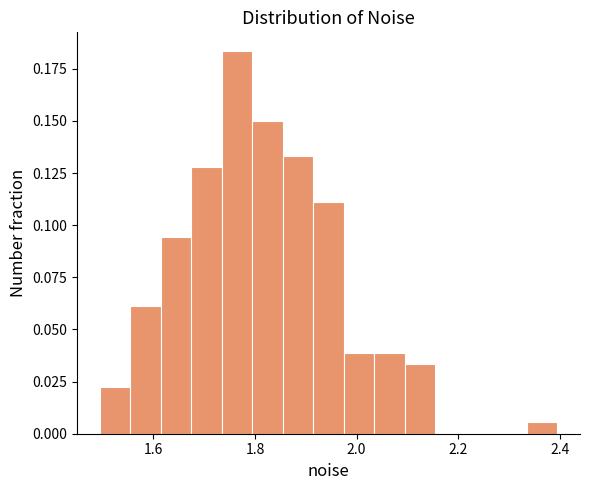

Read against the x-axis, roughly where is the centre of the tallest bar?

1.76